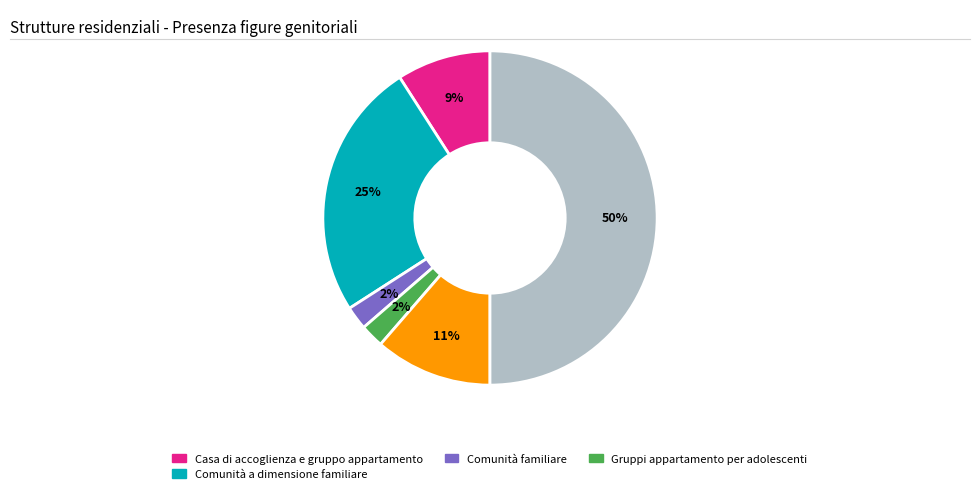

To the nearest percent, what is the difference between the largest and smallest slice percentages?

48%